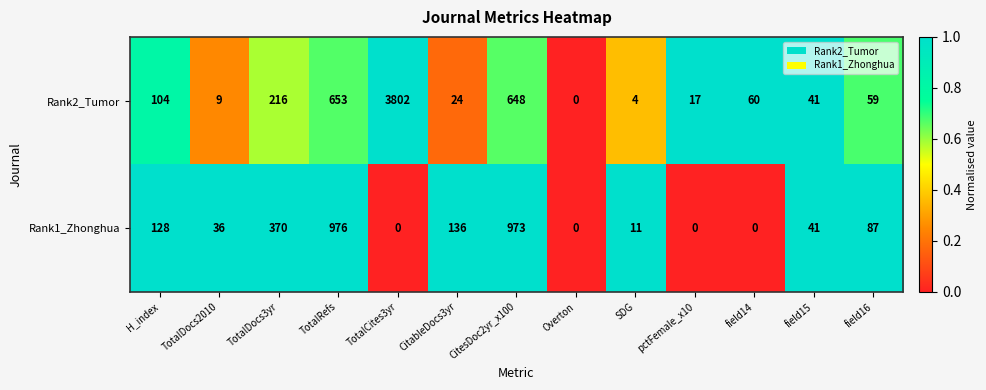

What is the difference between the second highest and second lowest values in the Rank1_Zhonghua series?

973